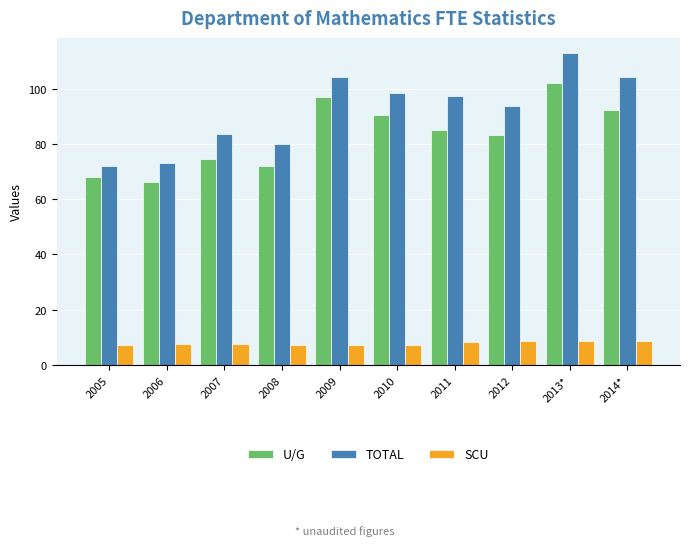

What is the label of the 1st bar from the left?

2005